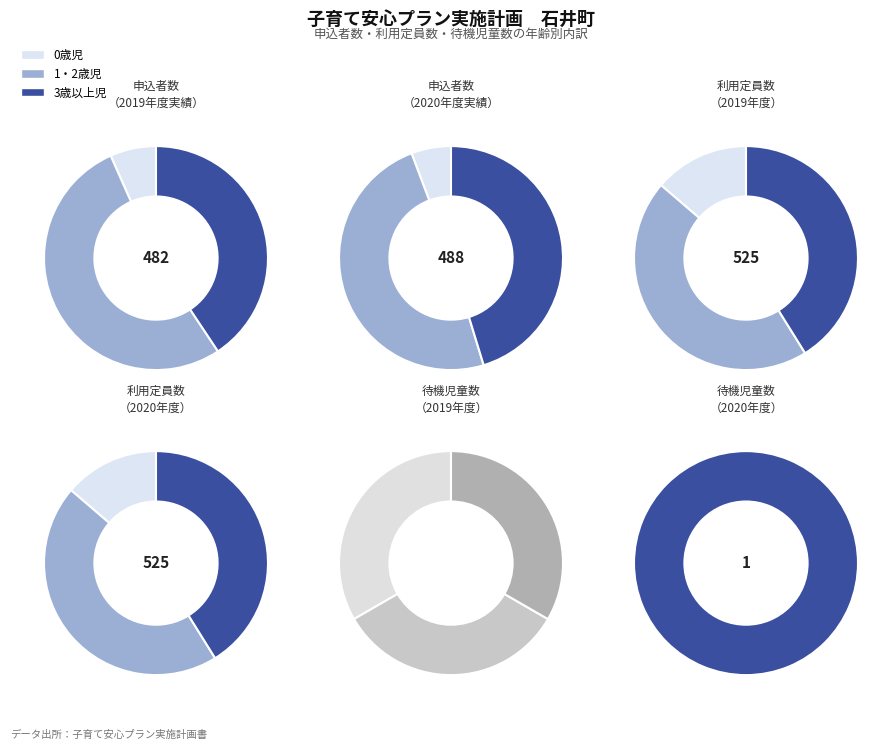

To the nearest percent, what is the difference between the largest and smallest slice percentages?

52%